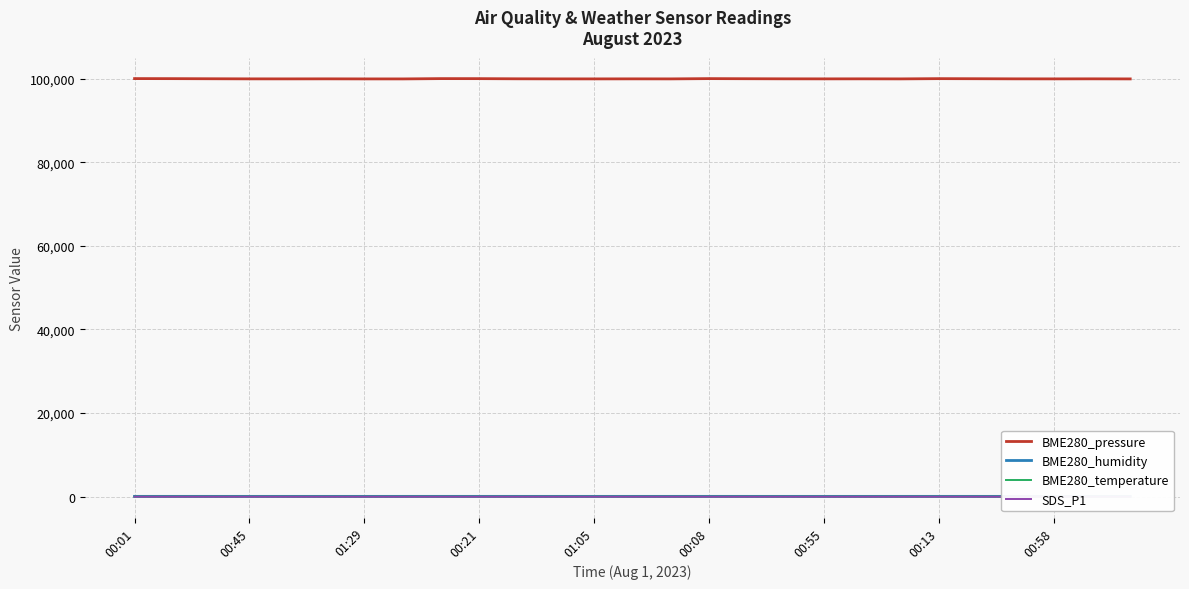

What is the highest value of the BME280_pressure series?

99979.6